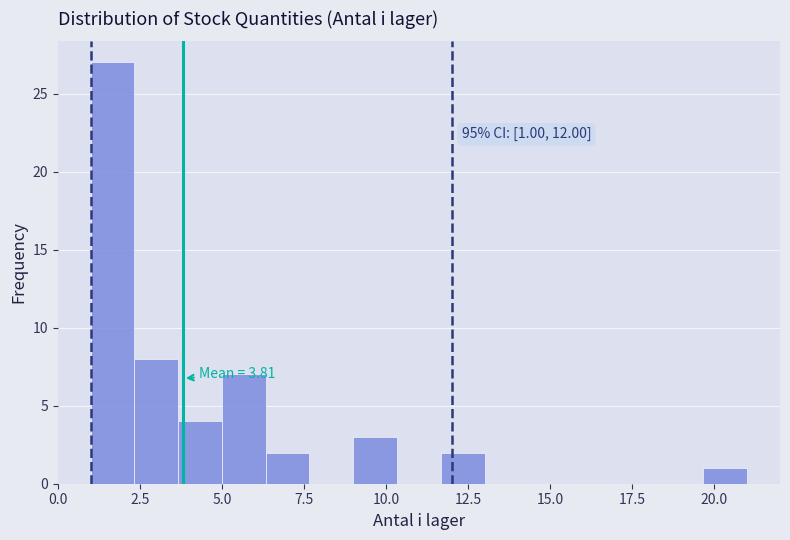

Read against the x-axis, roughly where is the centre of the tallest bar?

1.5